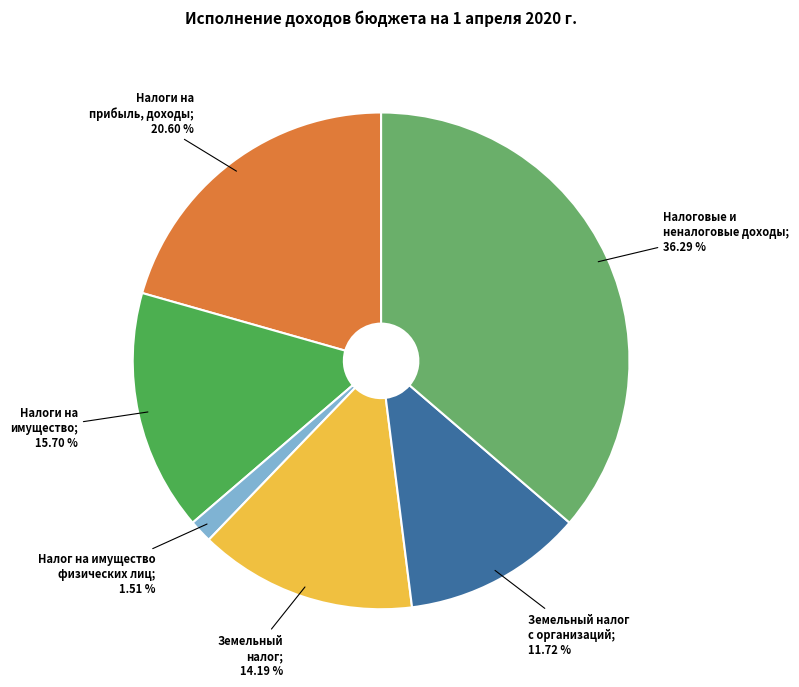

Count the number of slices in the pie.

6